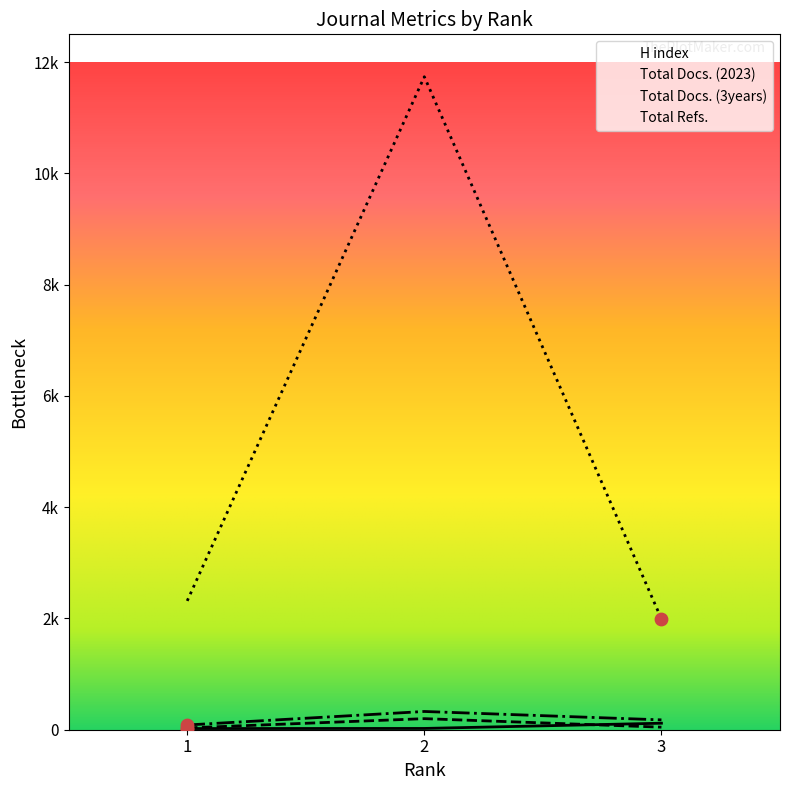

What is the total value across all series at 3?

2332